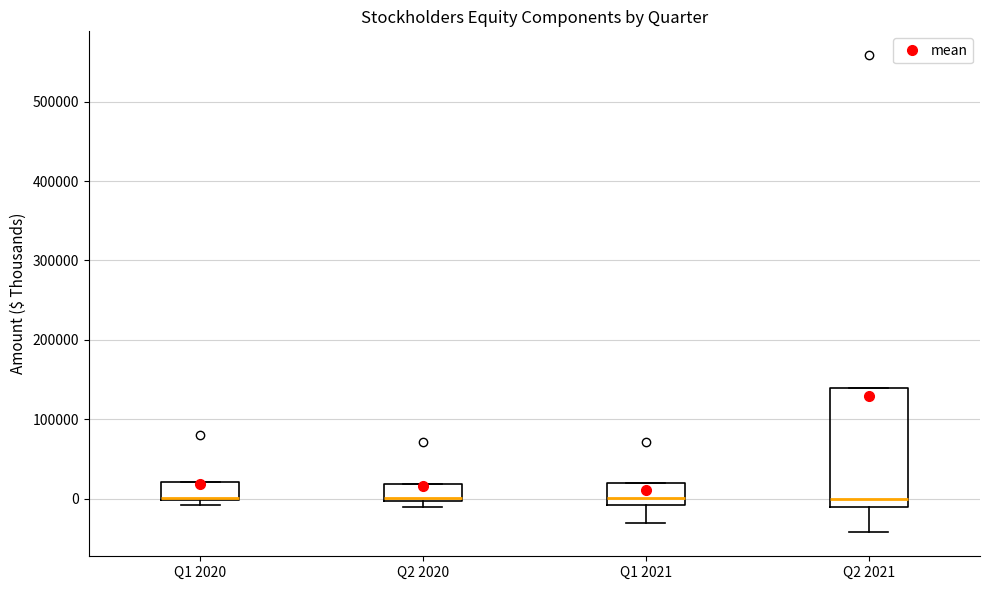

Where is the upper edge of the box for Q2 2020 on the y-axis? The values are not printed on the chart, so give them approximately, as read against the axis.

20000